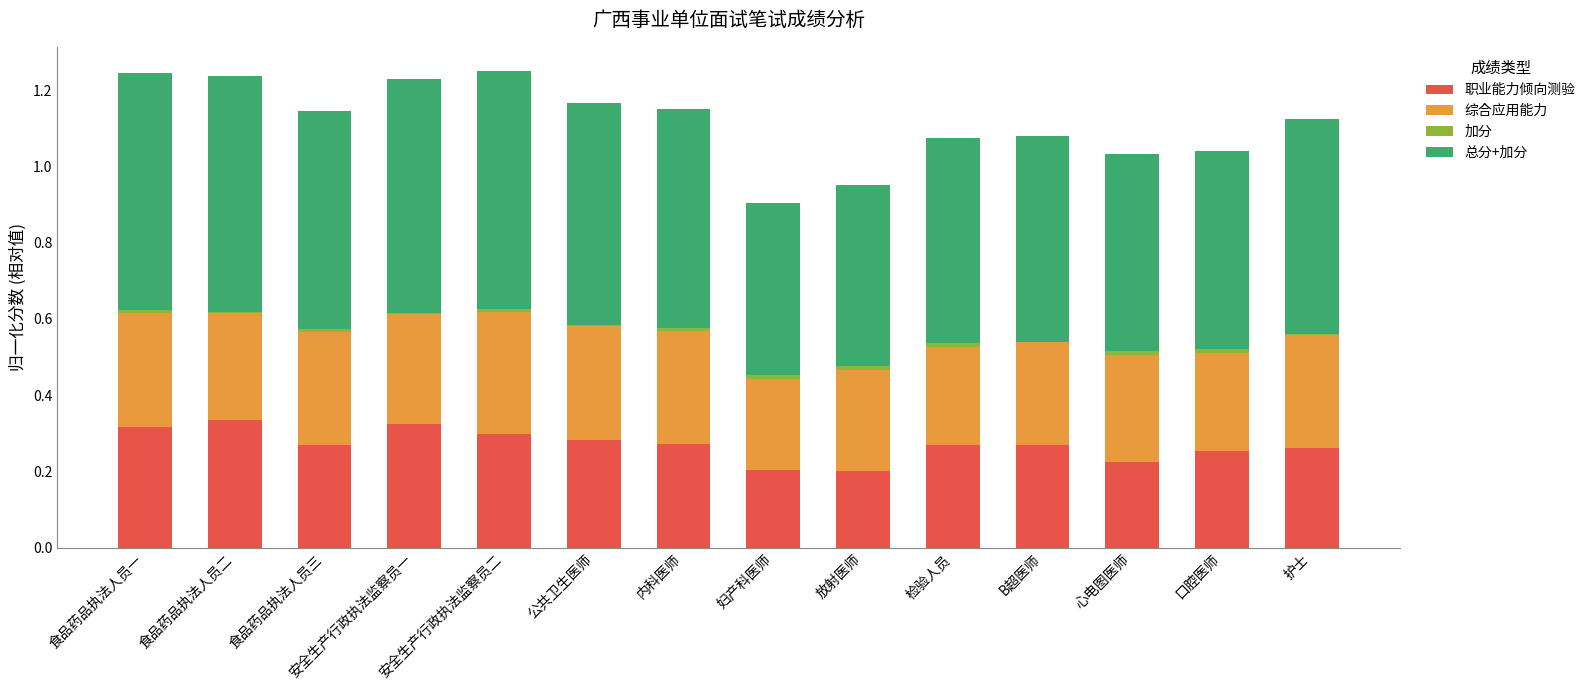

True or false: 职业能力倾向测验 has a value of 0.3 at 内科医师.

True